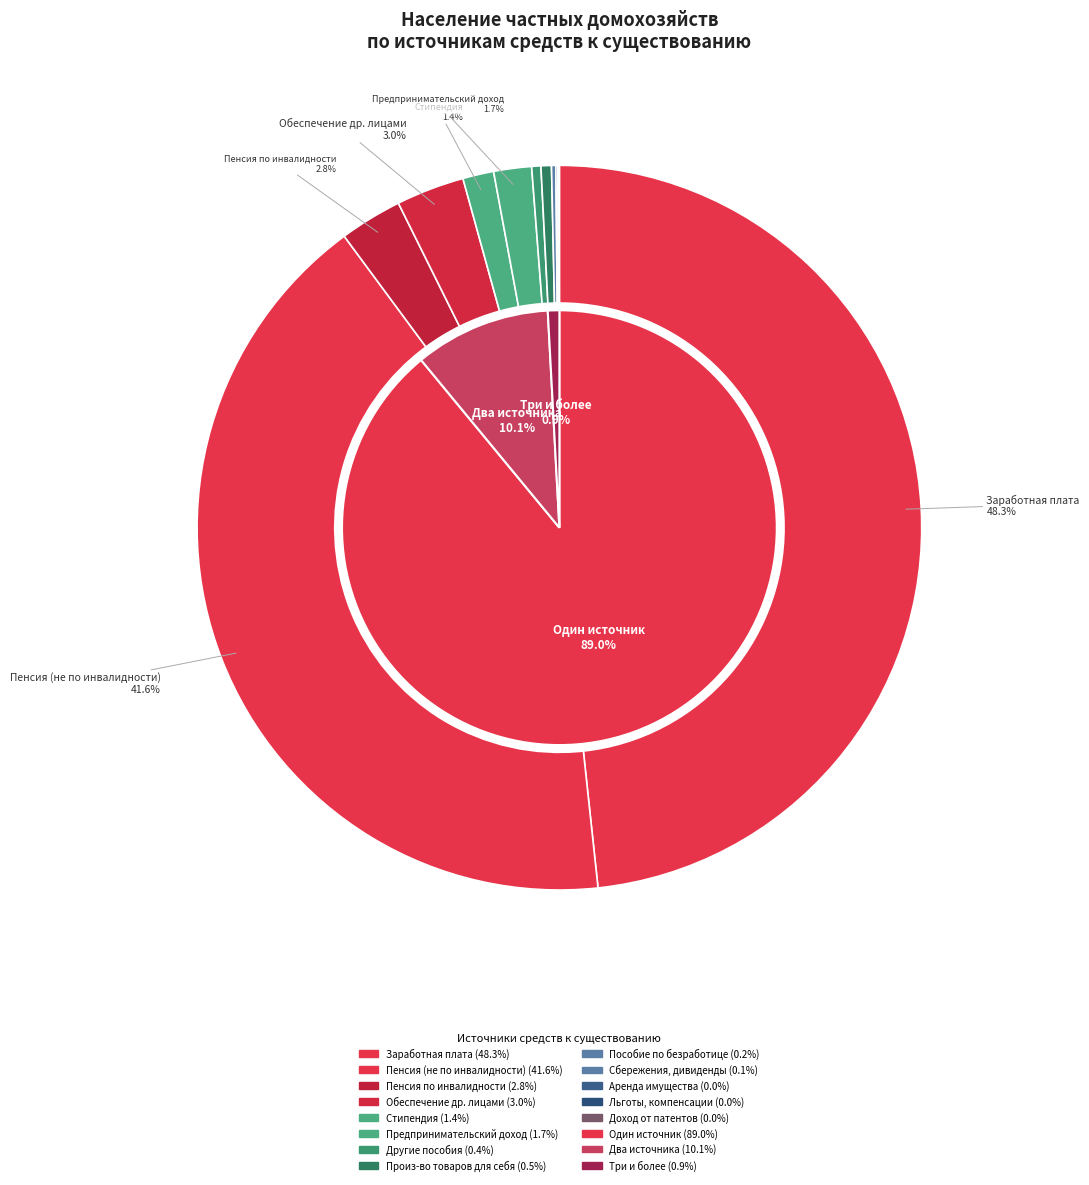

Is it true that доход от патентов, авторских прав is 0% of the pie?

True